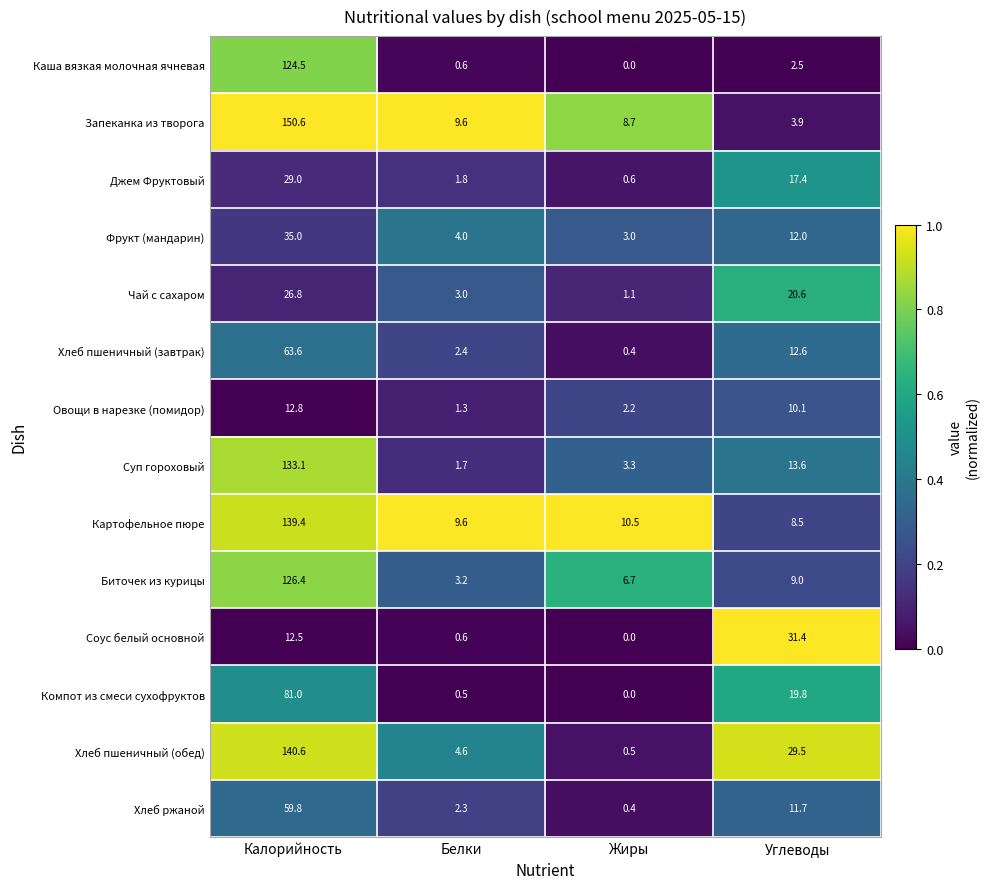

What is the difference between the Хлеб ржаной values at Углеводы and Калорийность?

48.1